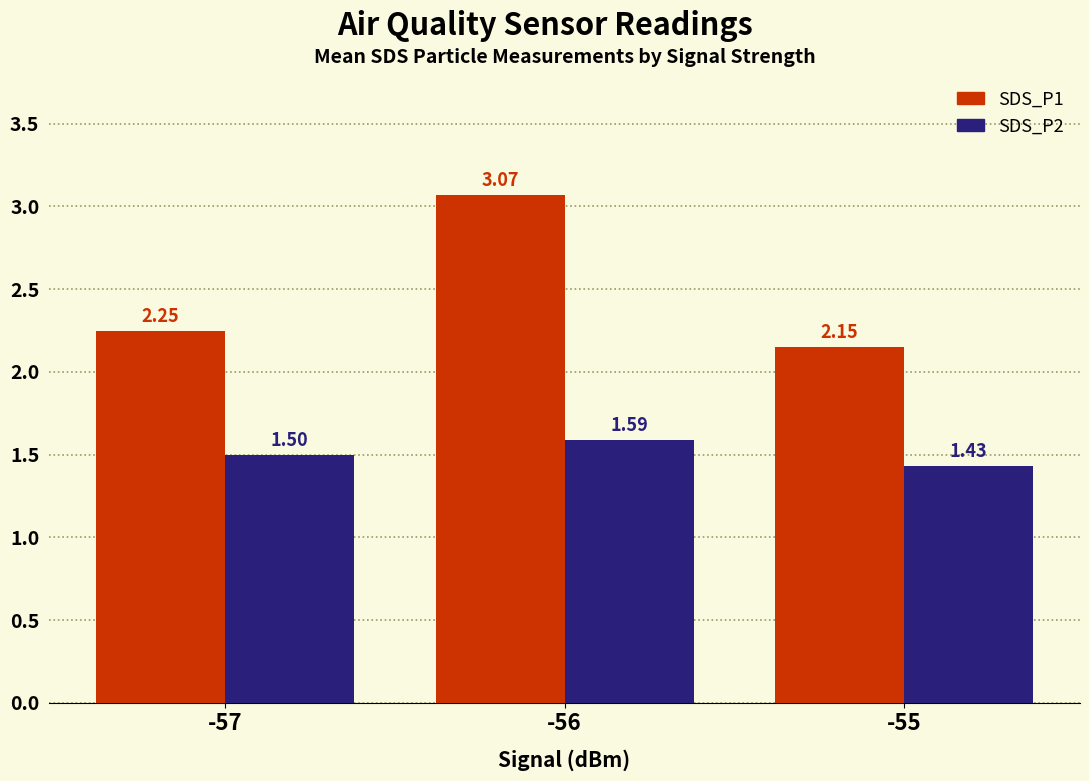

What is the total value across all series at -56?

4.7